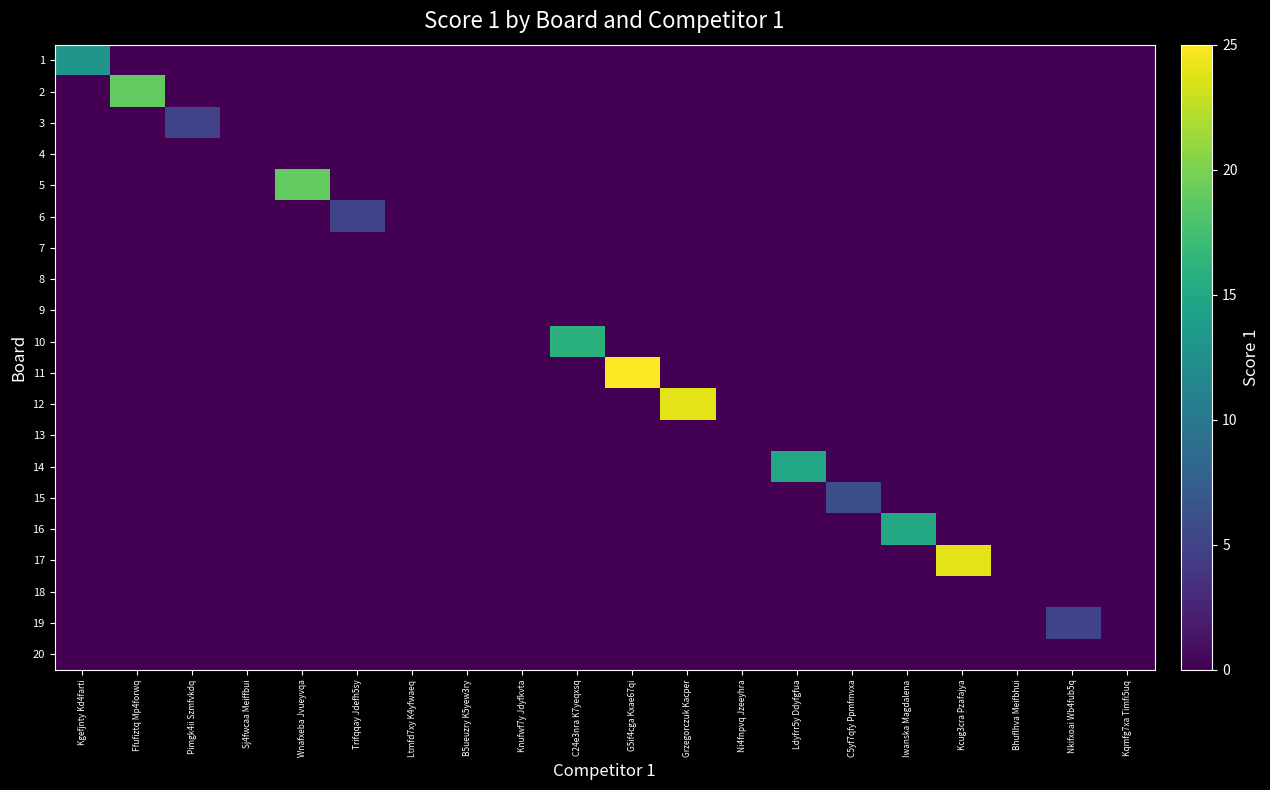

Between Kqmfg7xa Timfi5uq and Pimgk4ii Szmfvkdq, which is larger?

Kqmfg7xa Timfi5uq